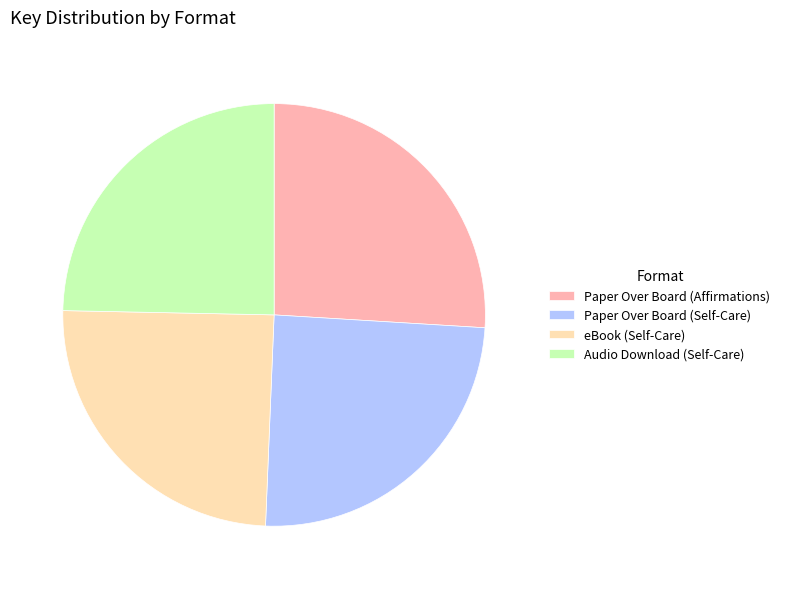

Which has a higher value, Paper Over Board (Affirmations) or eBook (Self-Care)?

Paper Over Board (Affirmations)